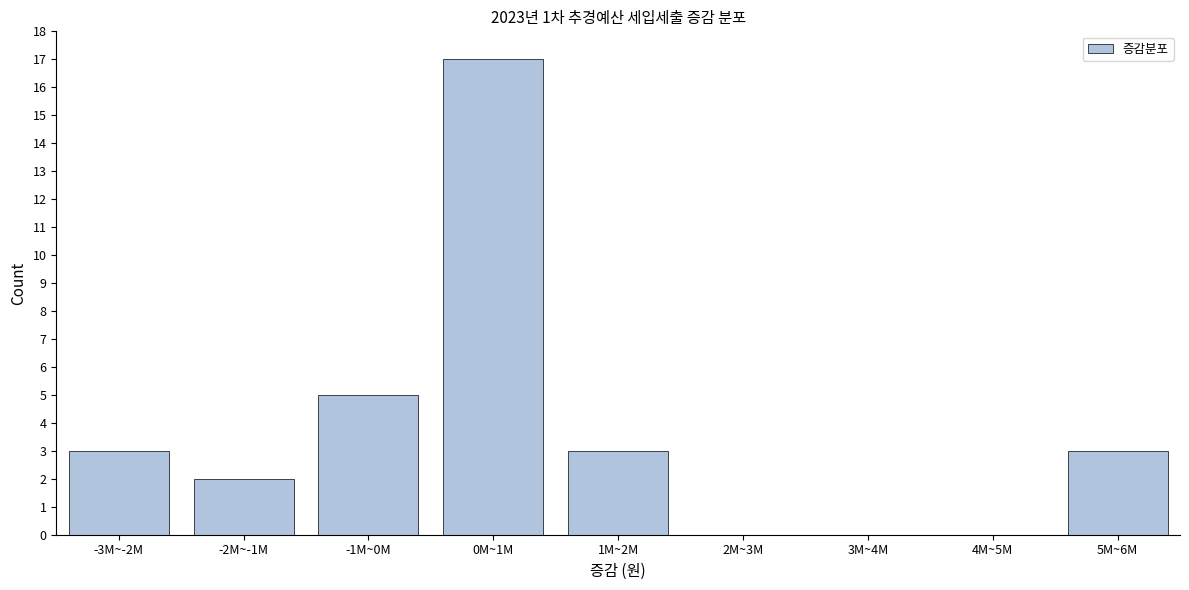

Reading left to right, transcribe all the data shown in this chart.

-3M~-2M=3	-2M~-1M=2	-1M~0M=5	0M~1M=17	1M~2M=3	2M~3M=0	3M~4M=0	4M~5M=0	5M~6M=3